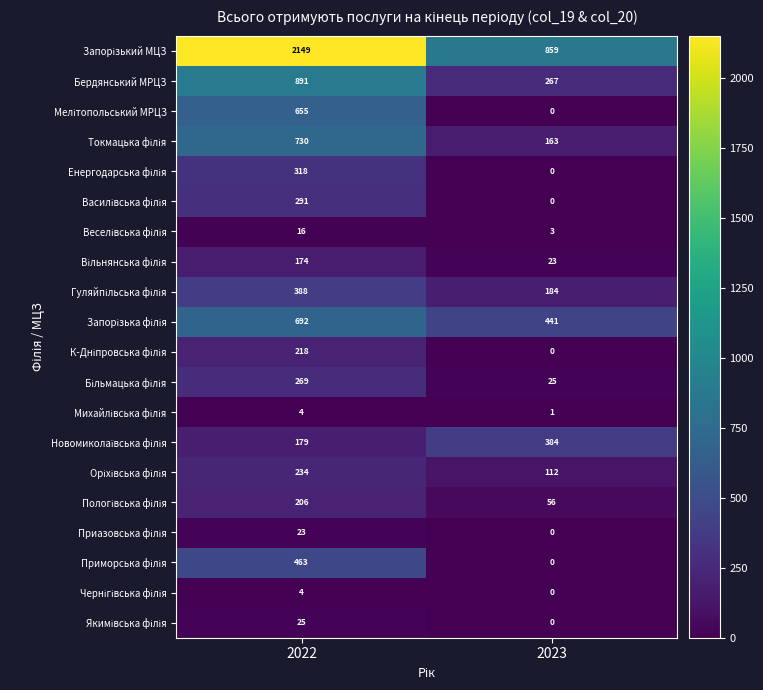

At which category is the sum across all series the highest?

2022